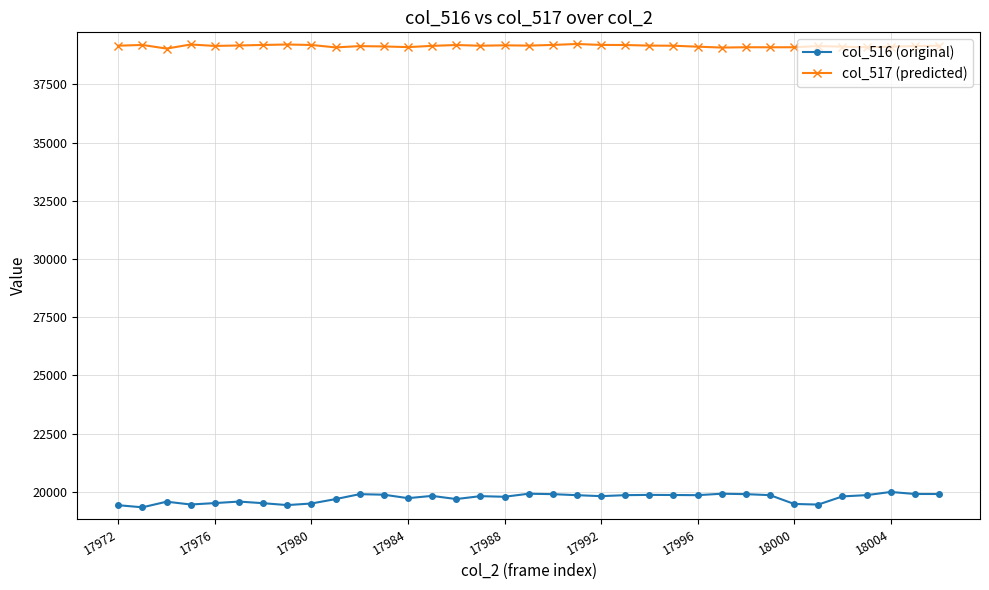

How many series are shown in this chart?

2